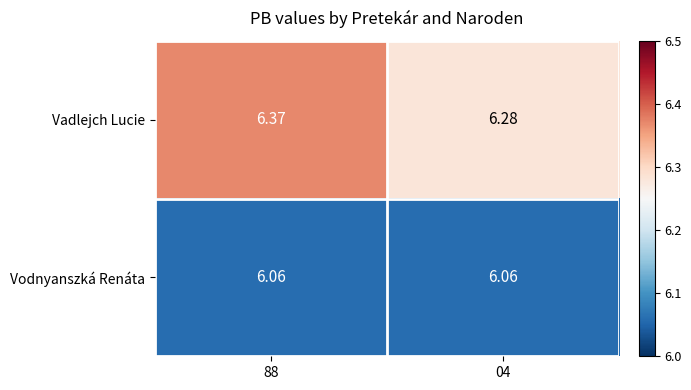

Which series changed the most between 88 and 04?

Vadlejch Lucie